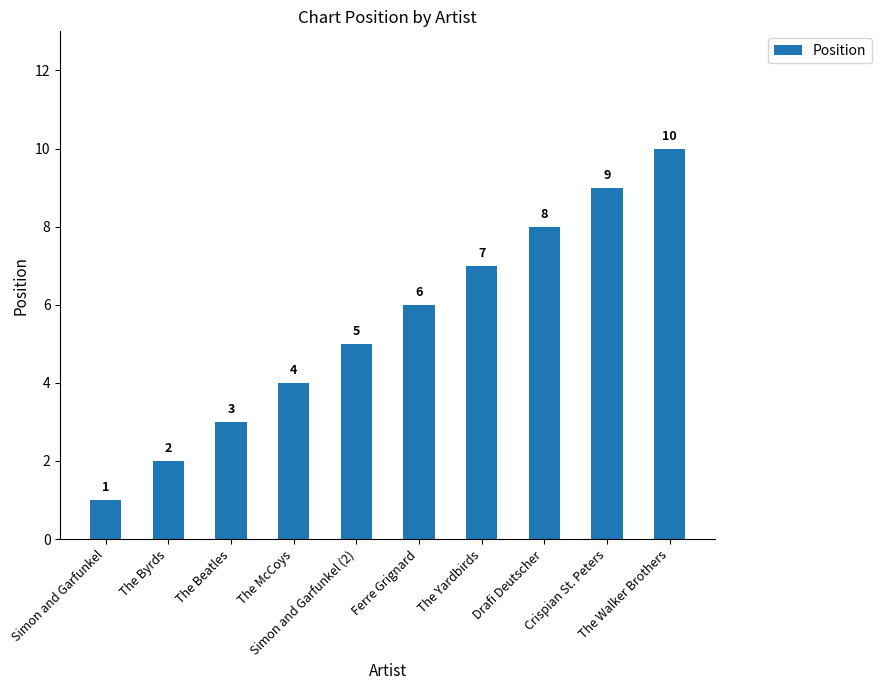

List the labels in order of value, largest first.

The Walker Brothers, Crispian St. Peters, Drafi Deutscher, The Yardbirds, Ferre Grignard, Simon and Garfunkel (2), The McCoys, The Beatles, The Byrds, Simon and Garfunkel